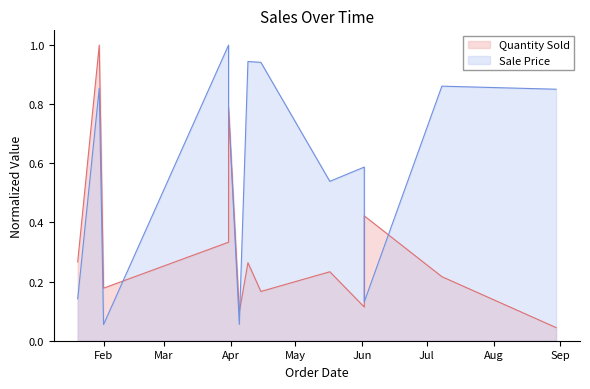

Between 2019-04-09 and 2019-04-15, which series saw the biggest shift?

Quantity Sold